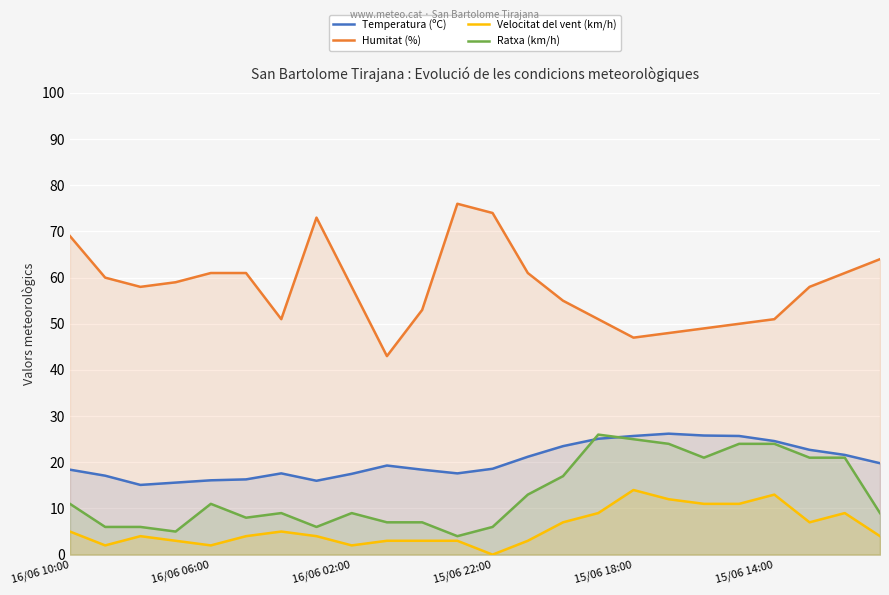

The Humitat (%) series shows 21.3 at 18. True or false?

False